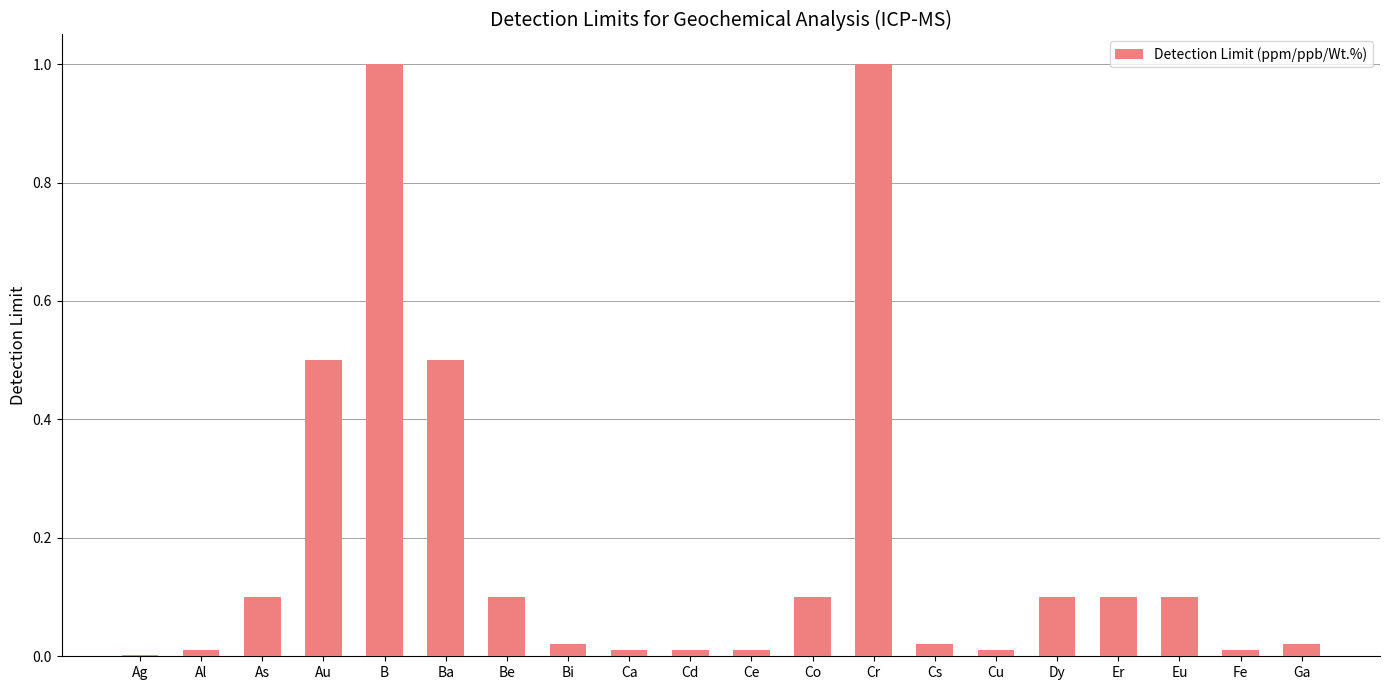

What is the maximum value shown in the chart?

1.0